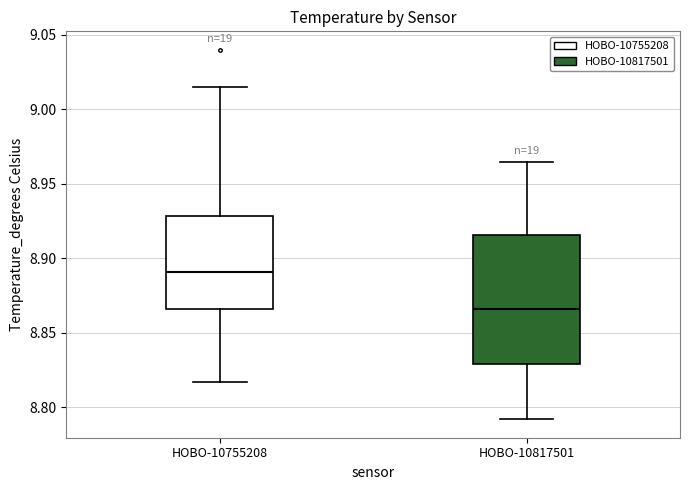

Reading left to right, read every box against the y-axis: the position of its median line, the range the box covers, and the ends of its whiskers. The values are not printed on the chart, so give them approximately, as read against the axis.

HOBO-10755208: median 8.890, box 8.865 to 8.930, whiskers 8.815 to 9.015
HOBO-10817501: median 8.865, box 8.830 to 8.915, whiskers 8.790 to 8.965